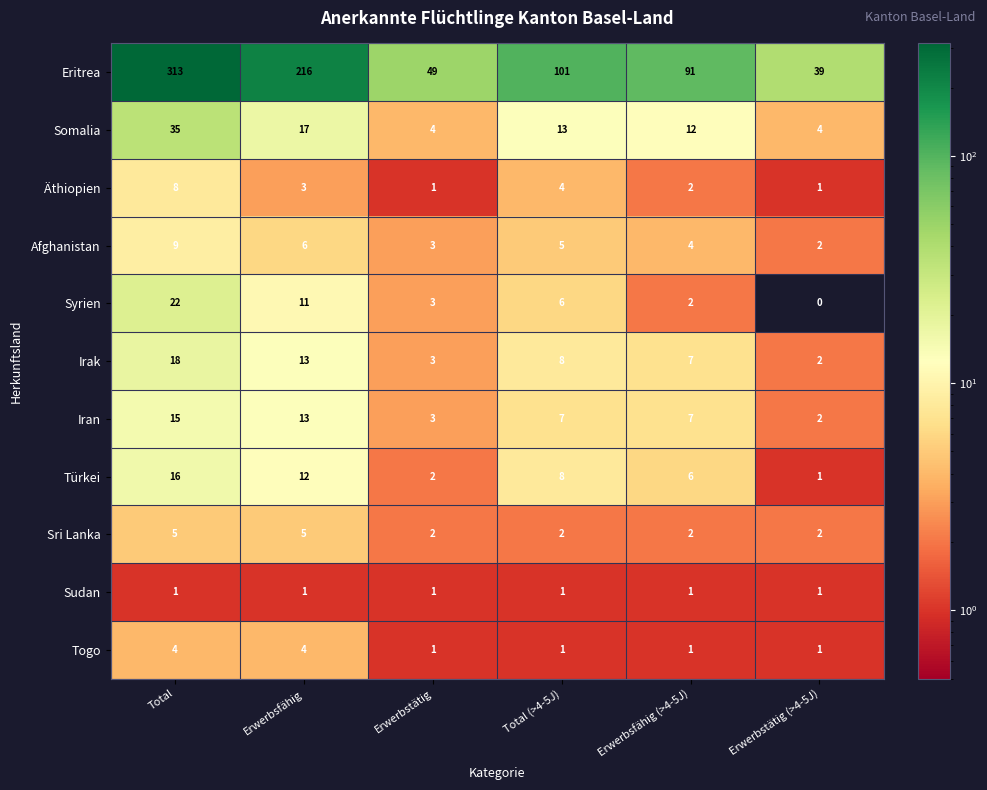

Read the Iran value at Total, to the nearest 10.

20